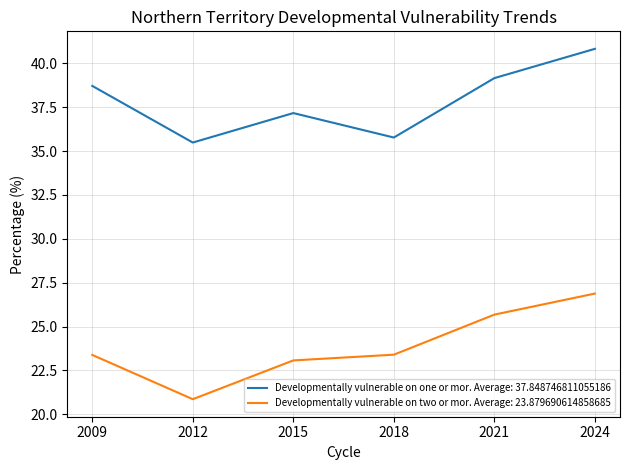

Which series has the largest total across all categories?

Developmentally vulnerable on one or mor. Average: 37.848746811055186